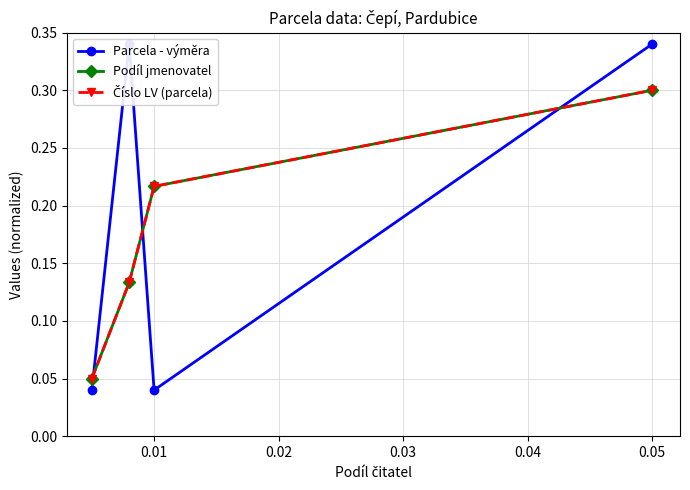

List the series in order of their peak value, lowest first.

Podíl jmenovatel, Číslo LV (parcela), Parcela - výměra